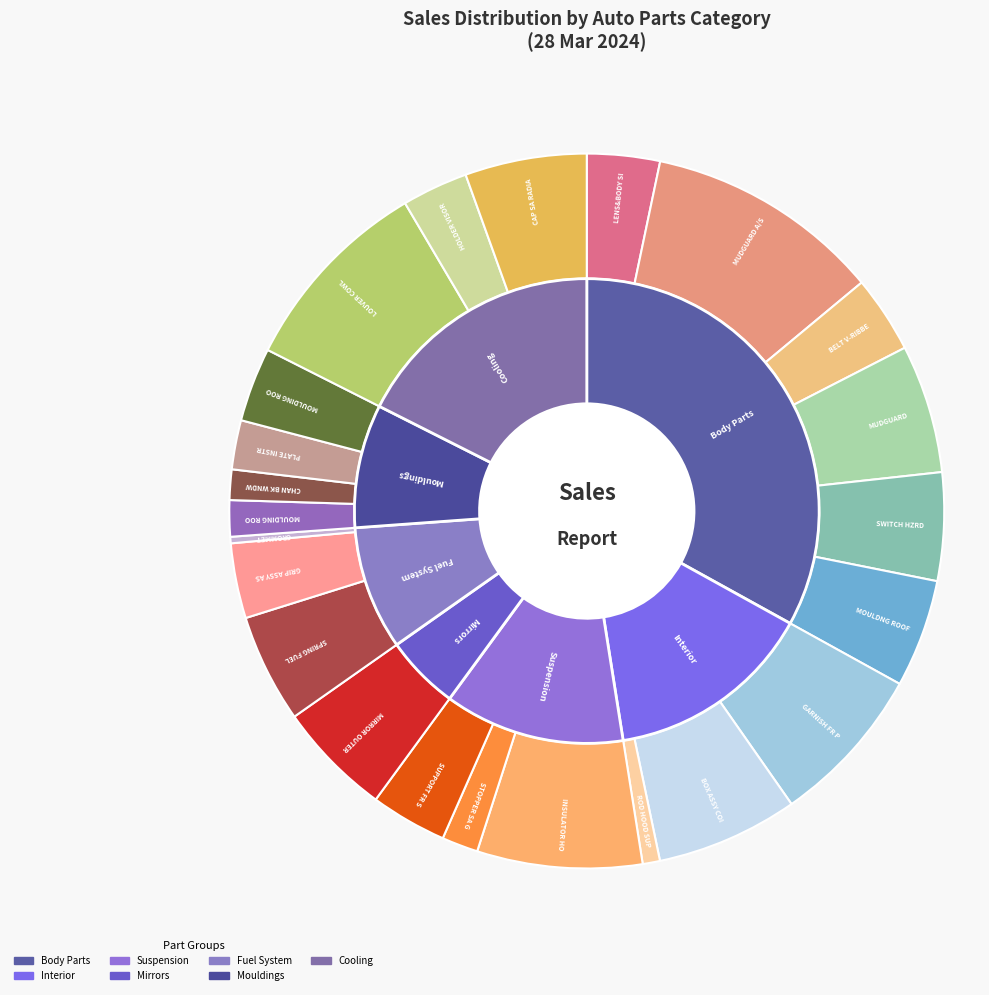

Count the number of slices in the pie.

23